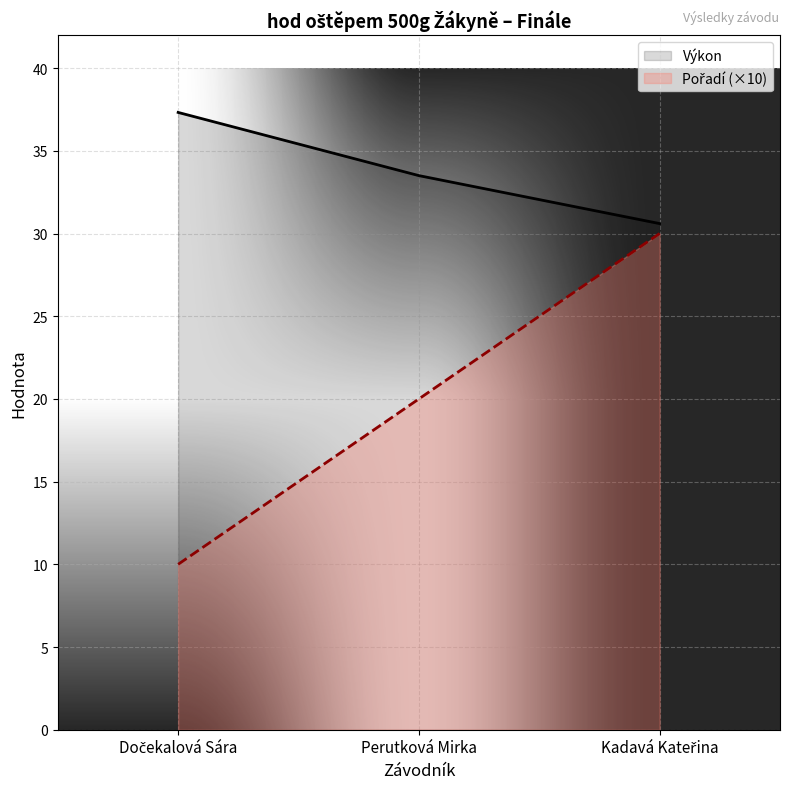

The value of Pořadí (×10) at Dočekalová Sára is 3.1. True or false?

False